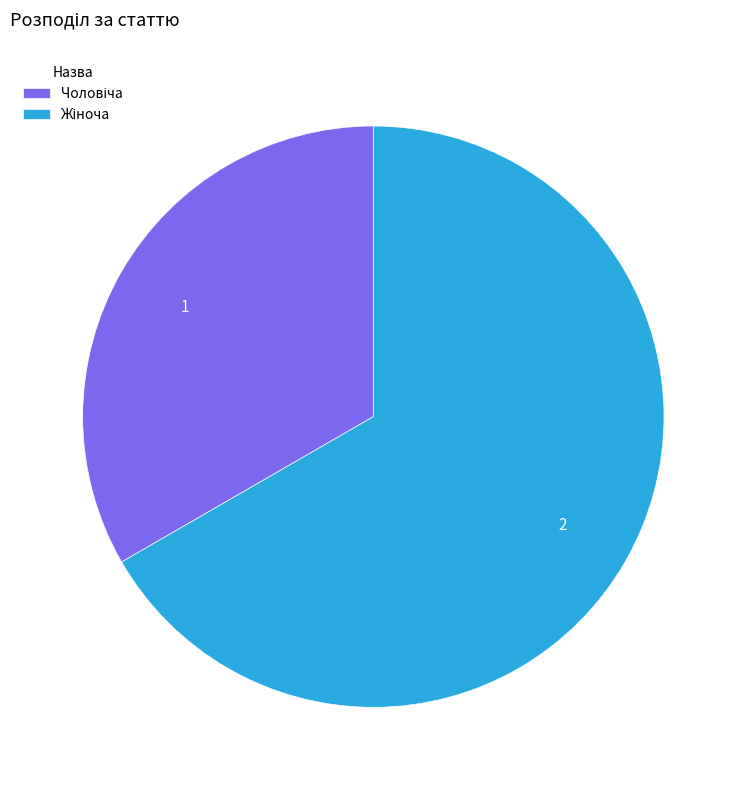

Is there a majority slice in this chart?

Yes